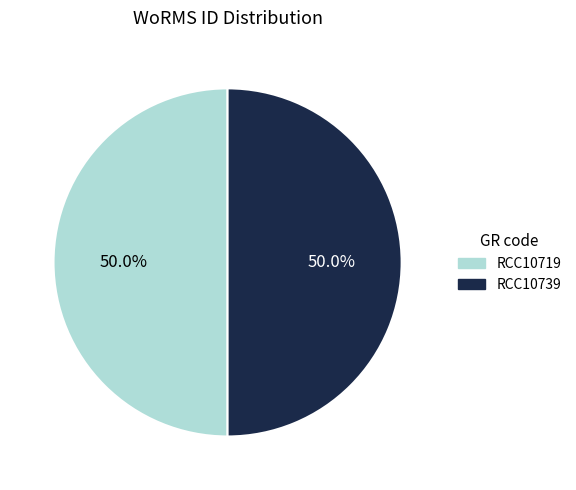

What percentage do RCC10719 and RCC10739 together represent?

100.0%